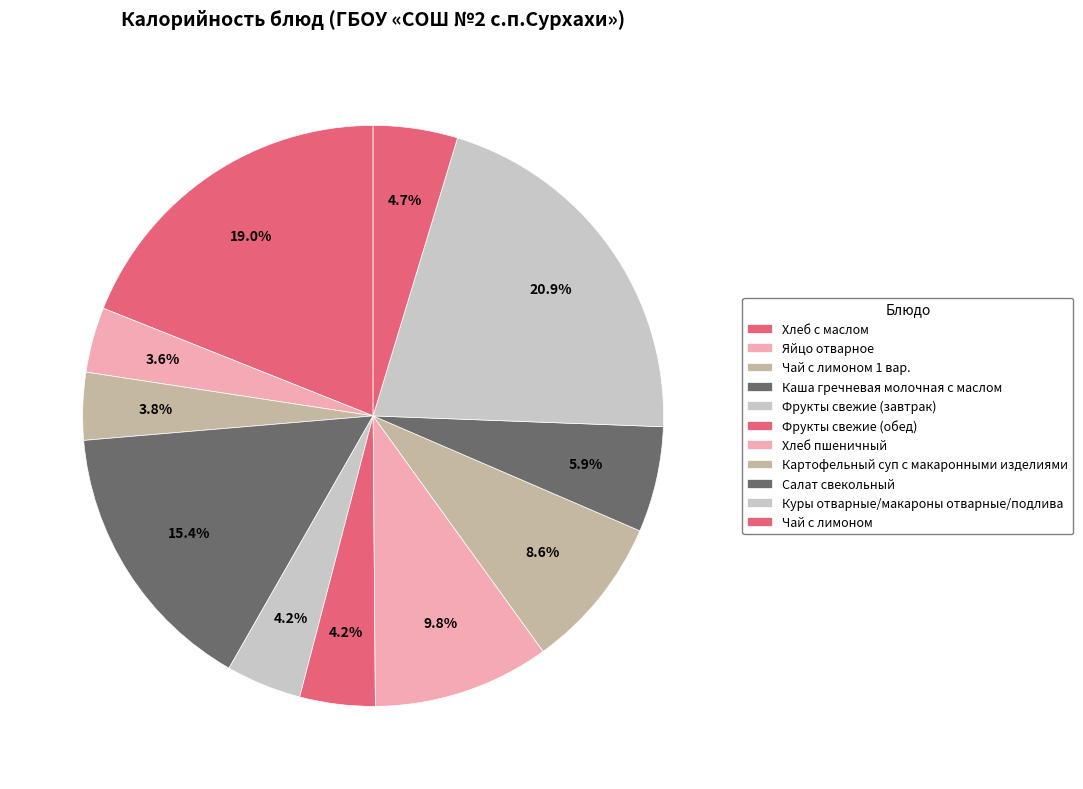

Count the number of slices in the pie.

11